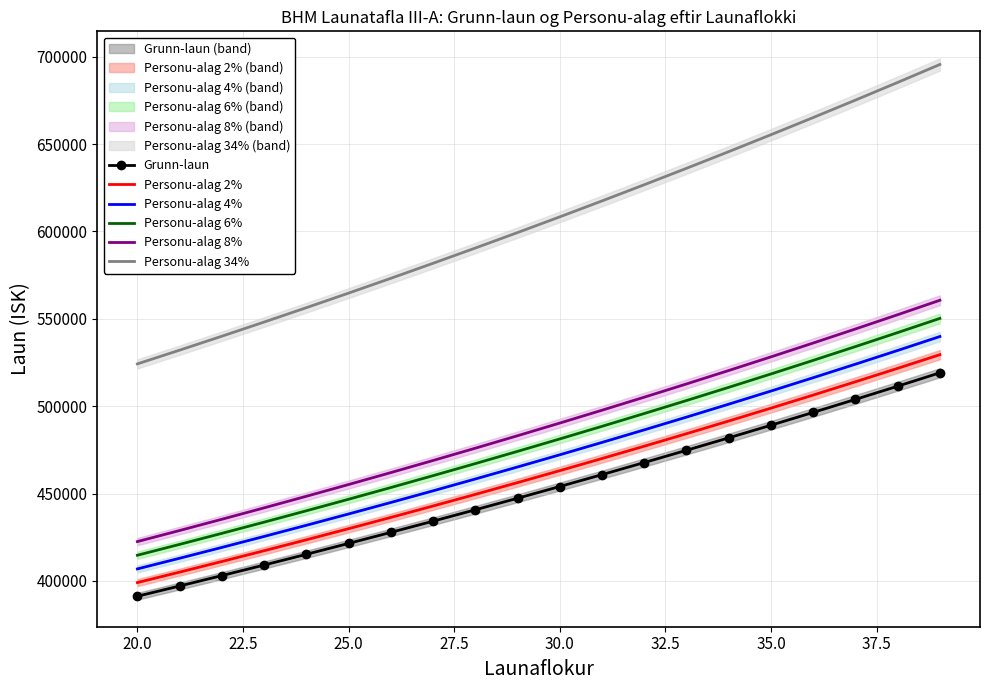

What is the minimum value for Grunn-laun?

391207